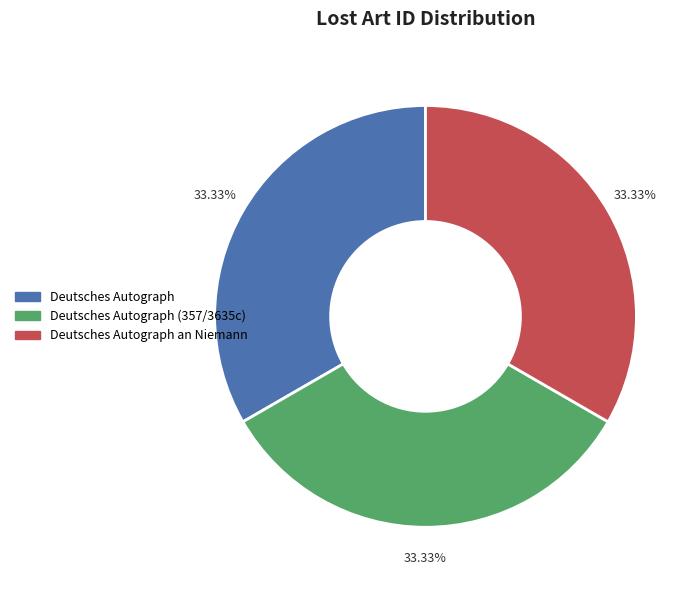

Does any single category account for the majority?

No